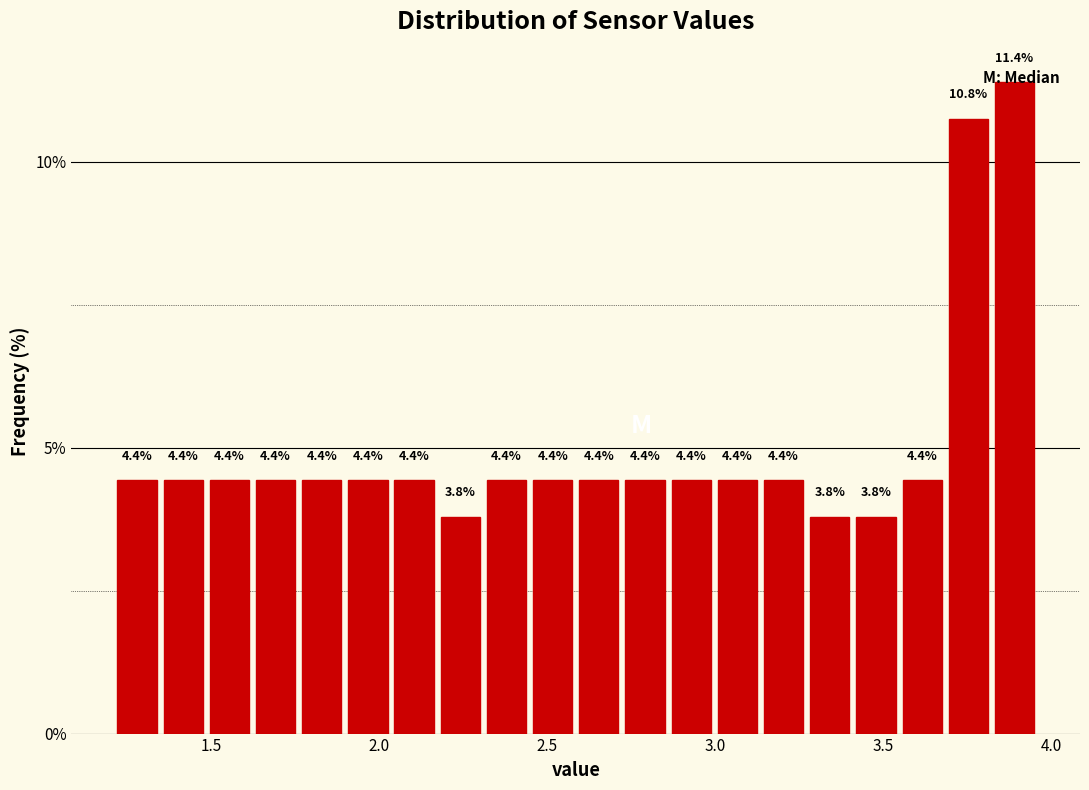

Around what value on the x-axis is the tallest bar? Give the approximate position of its centre, as read against the axis.

3.90